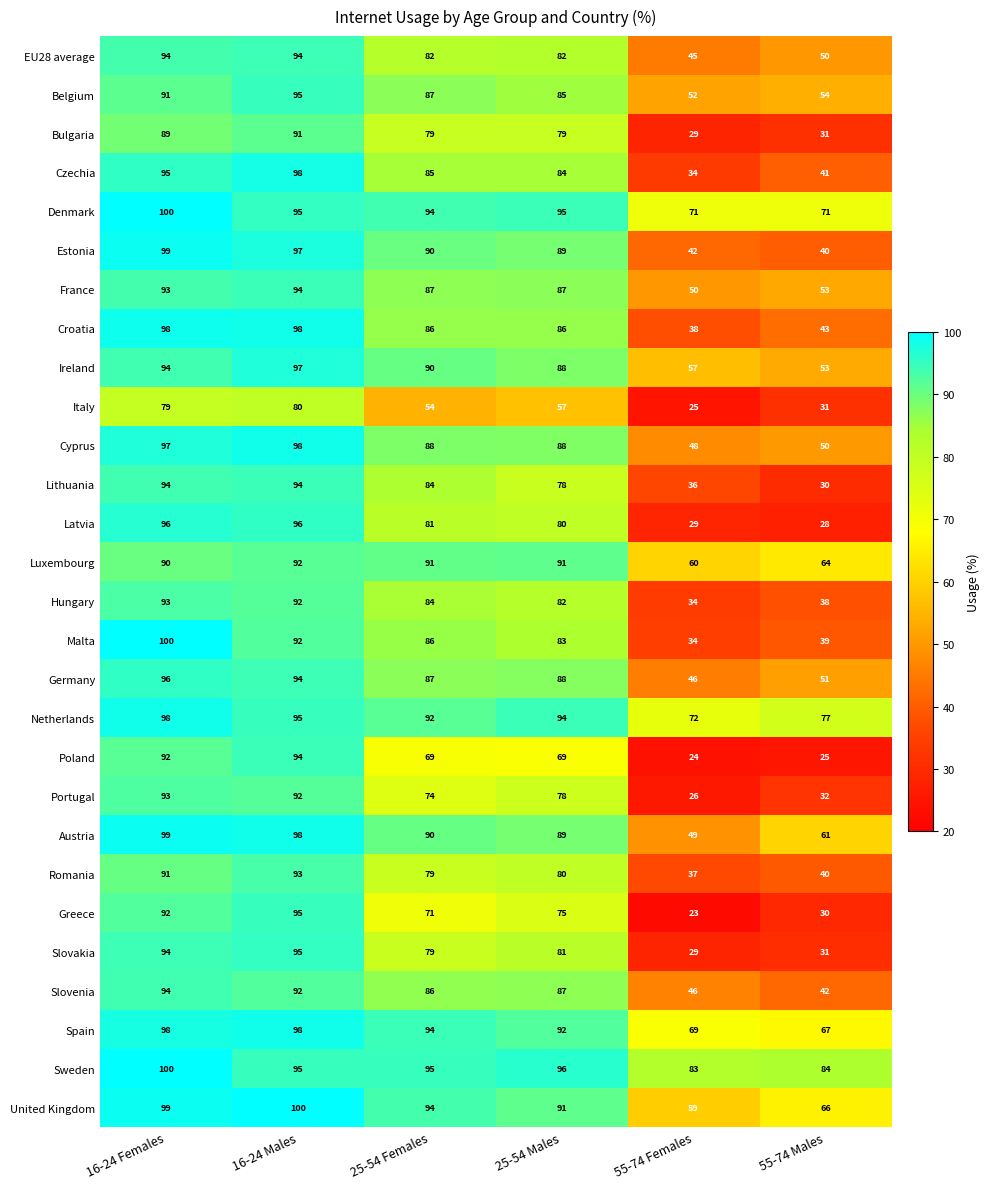

Where does the Ireland series first go above 90?

16-24 Females